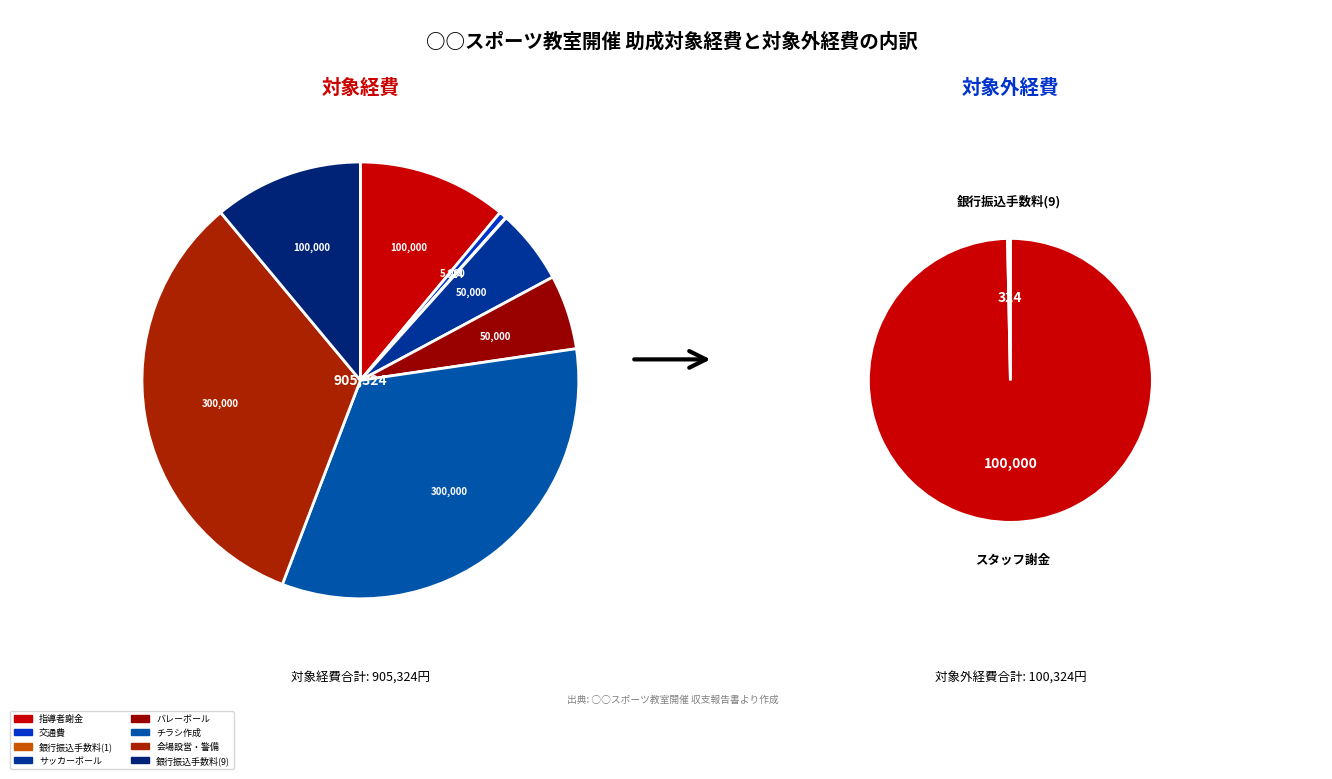

To the nearest percent, what is the combined percentage of 銀行振込手数料(9) and チラシ作成?

44%